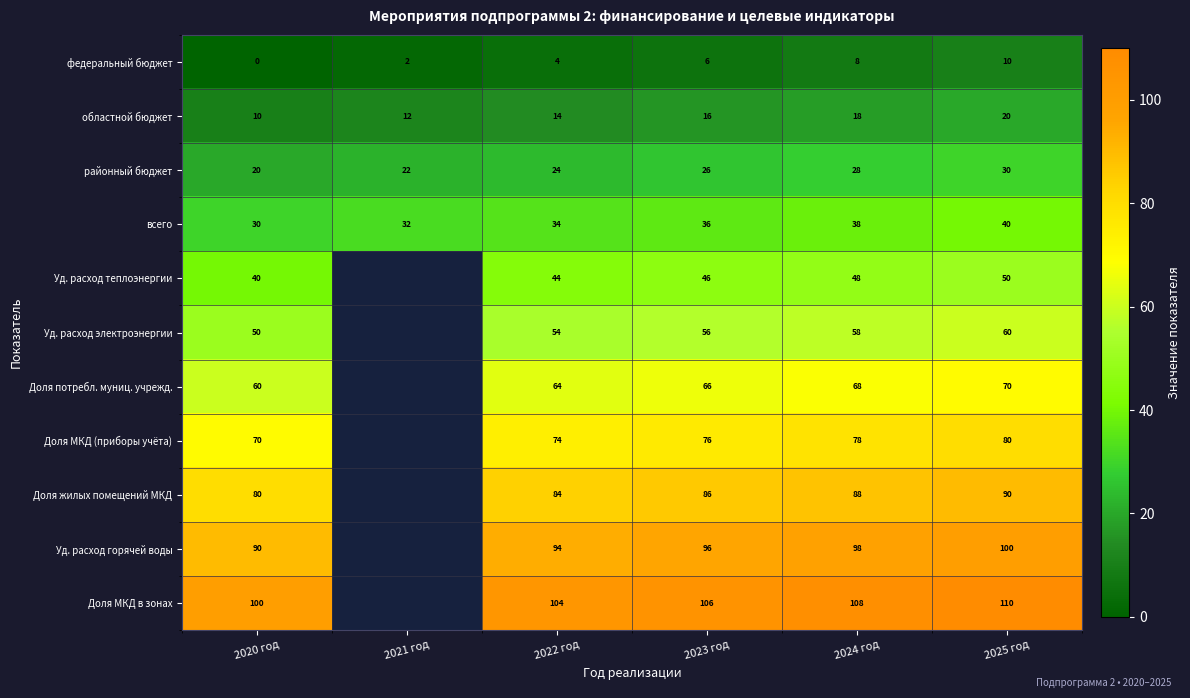

What is the total value across all series at 2023 год?

616